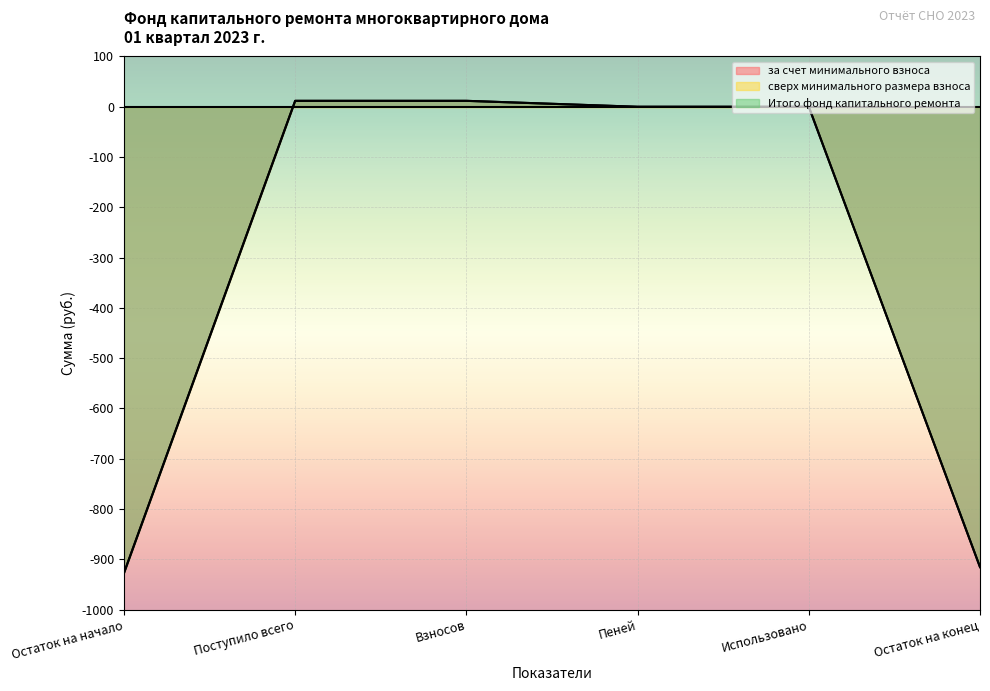

Which series has the largest range (max minus min)?

за счет минимального взноса